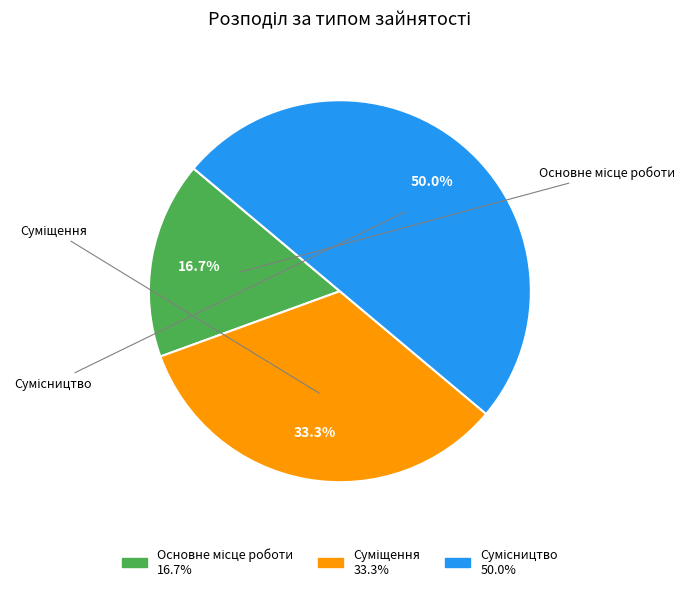

Count the number of slices in the pie.

3